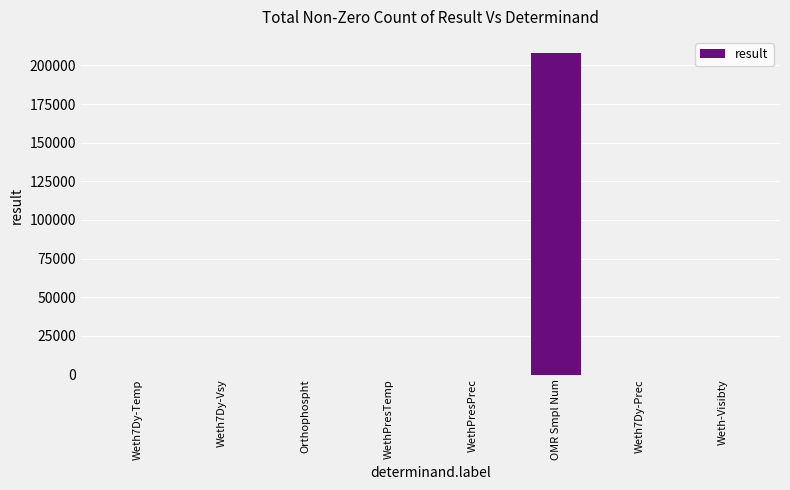

True or false: the data shows 66952.1 at OMR Smpl Num.

False